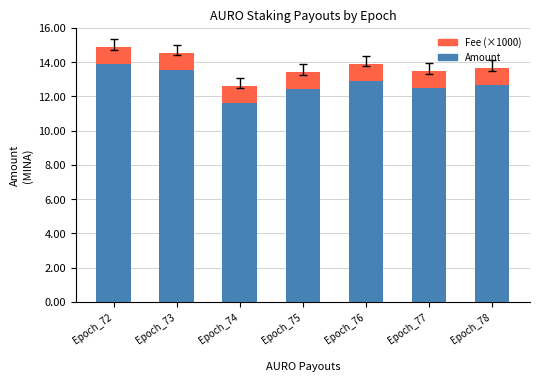

Is it true that Amount equals 4.9 at Epoch_78?

False